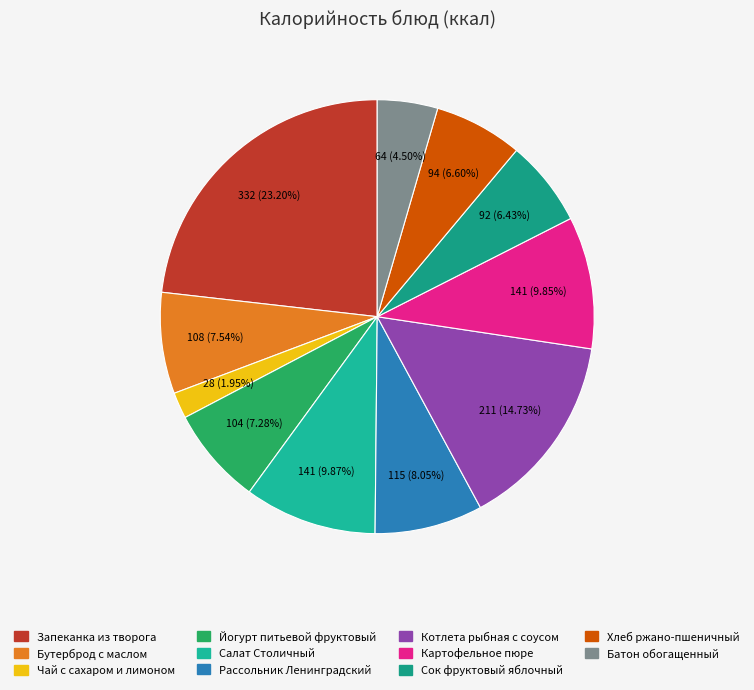

What percentage is the Картофельное пюре slice, to the nearest percent?

10%